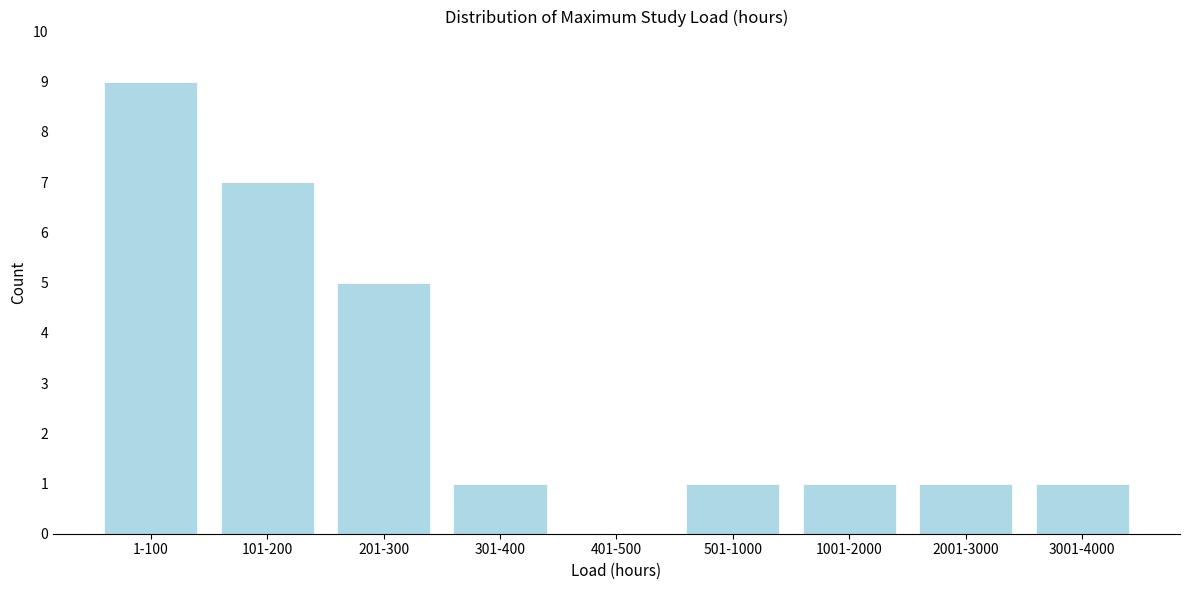

Reading left to right, extract all data points from this chart.

1-100=9	101-200=7	201-300=5	301-400=1	401-500=0	501-1000=1	1001-2000=1	2001-3000=1	3001-4000=1